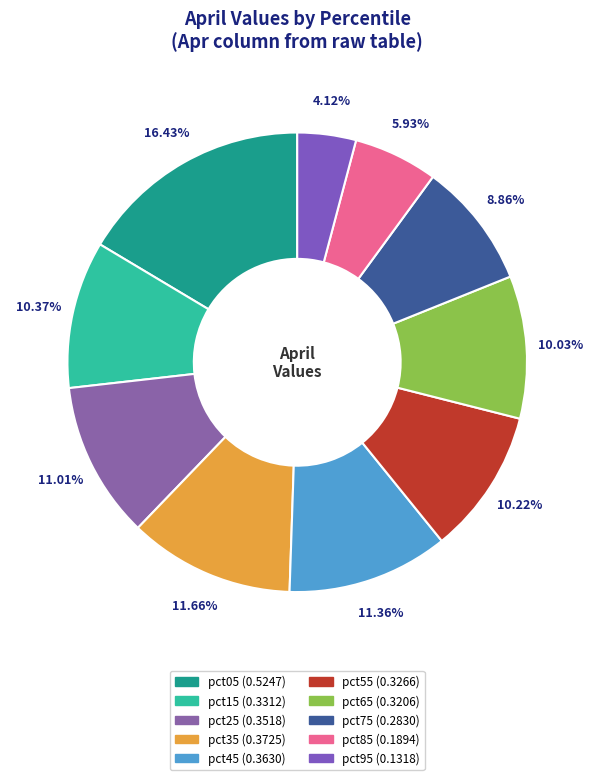

To the nearest percent, what is the difference between the pct45 and pct15 slice percentages?

1%